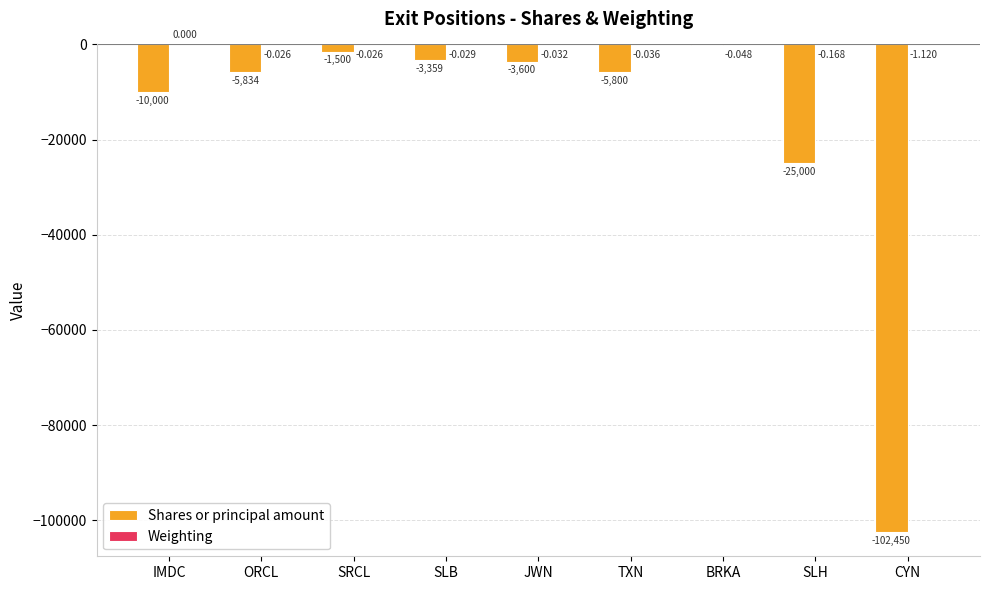

Between ORCL and SLH, which series saw the biggest shift?

Shares or principal amount